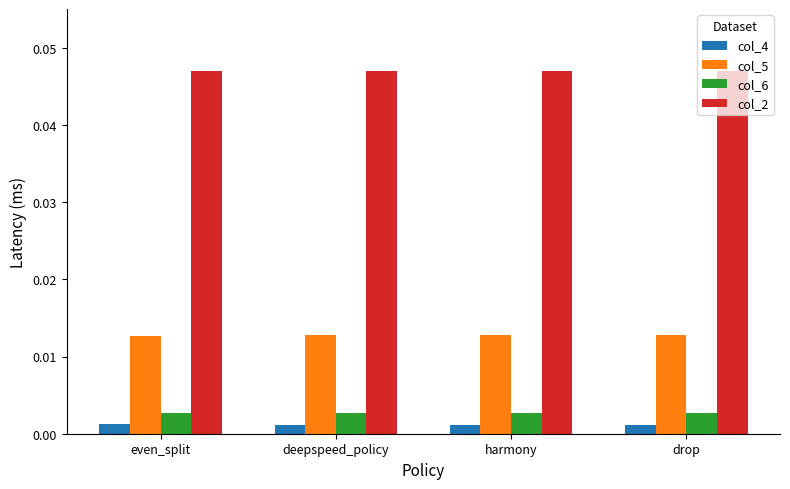

How many col_2 values are between 0 and 1?

4